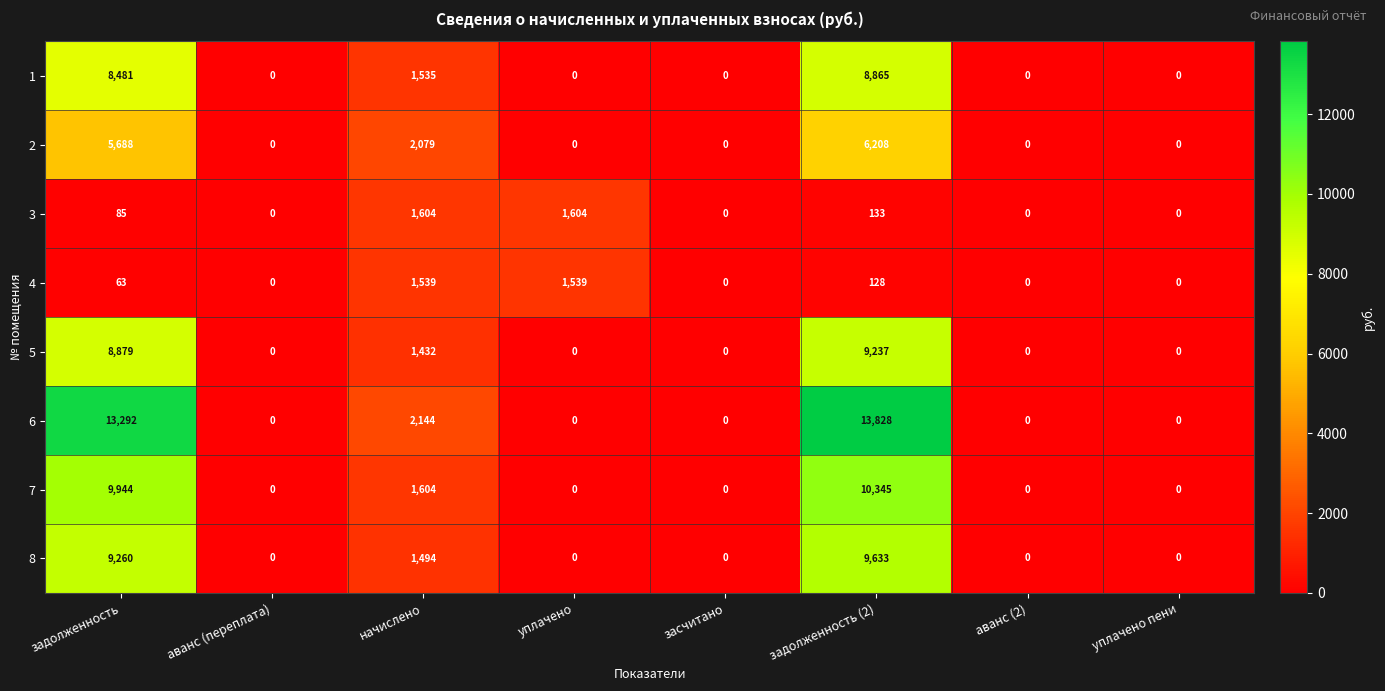

At which category is the sum across all series the highest?

задолженность (2)